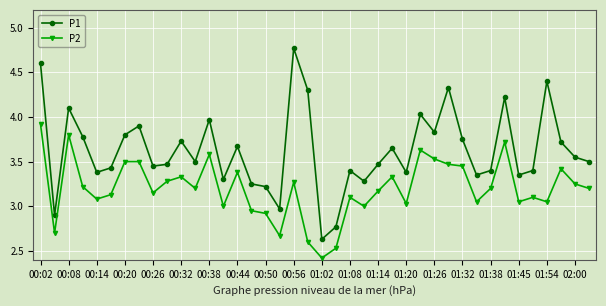

What is the difference between the maximum and minimum values in the P1 series?

2.1